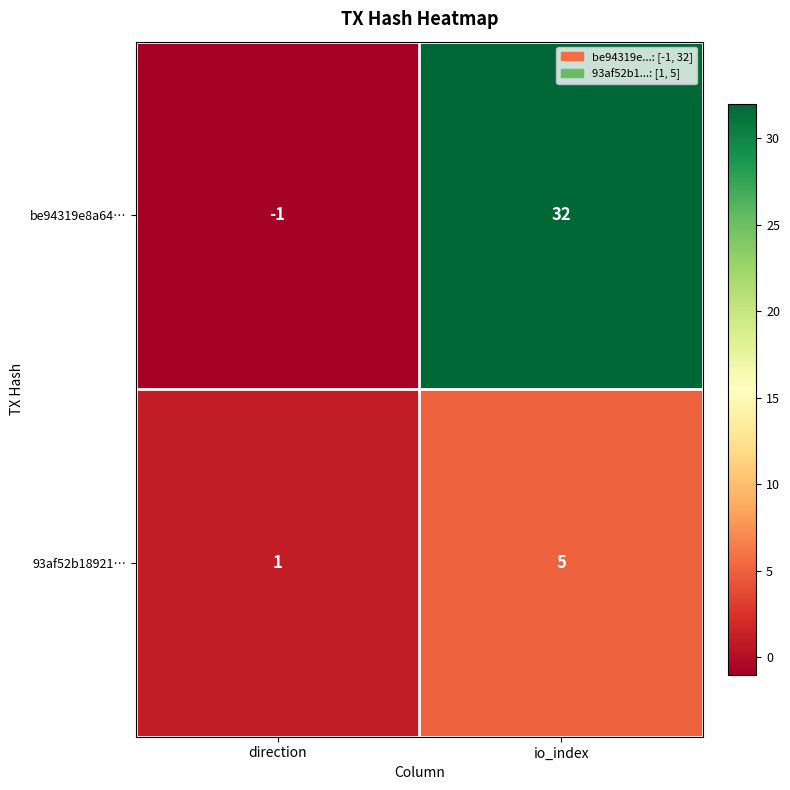

Is it true that 93af52b18921… equals 5 at io_index?

True